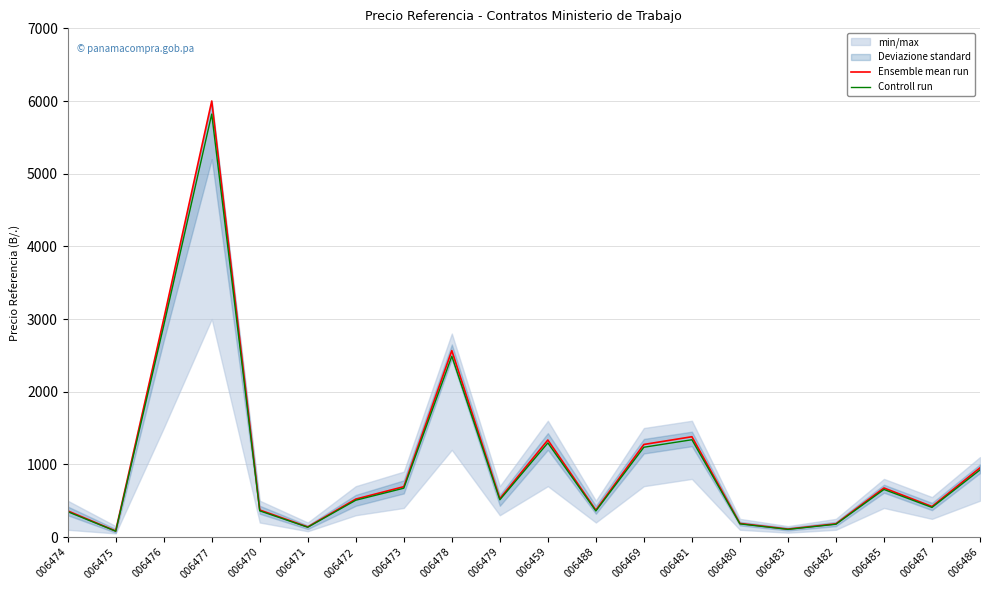

Which category has the highest value across all series?

006477